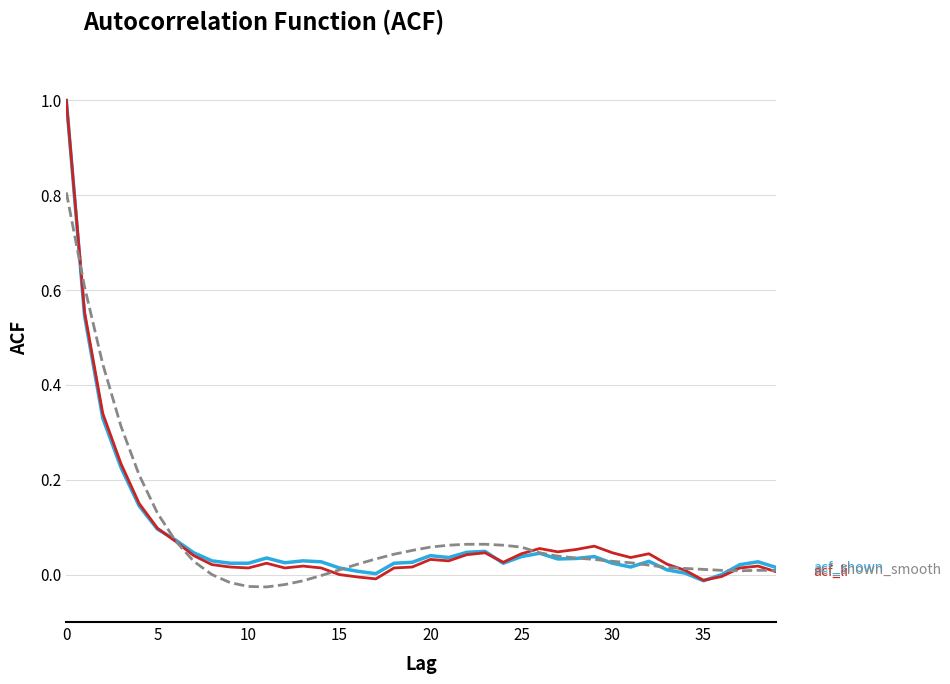

What is the greatest value displayed?

1.0